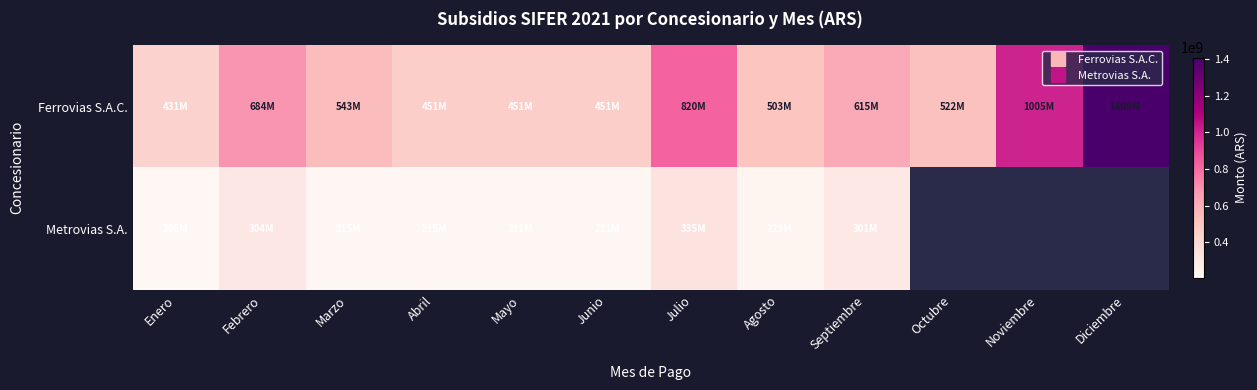

How many distinct data groups are displayed?

2